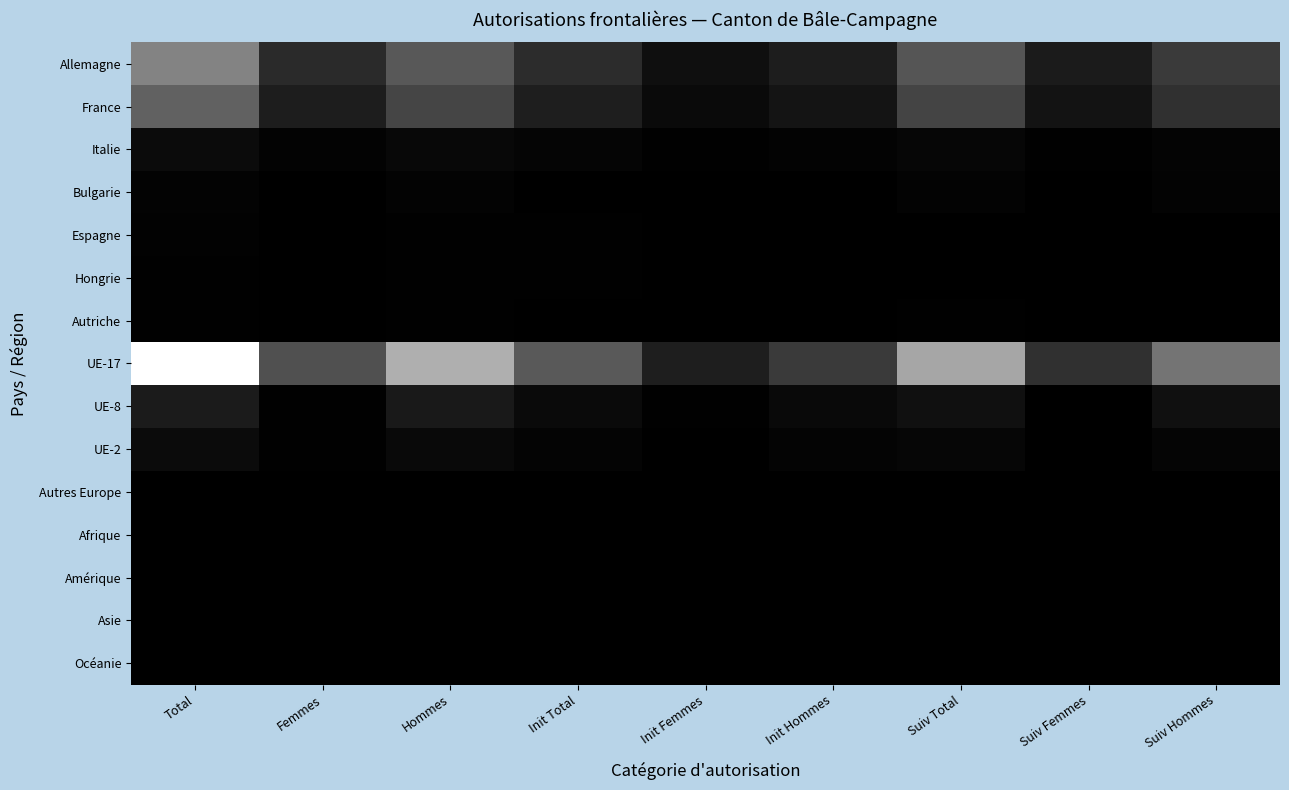

Reading right to left, what are all the values shown in this chart?

Allemagne: Suiv Hommes=443	Suiv Femmes=204	Suiv Total=647	Init Hommes=224	Init Femmes=119	Init Total=343	Hommes=667	Femmes=323	Total=990
France: Suiv Hommes=368	Suiv Femmes=144	Suiv Total=512	Init Hommes=153	Init Femmes=77	Init Total=230	Hommes=521	Femmes=221	Total=742
Italie: Suiv Hommes=36	Suiv Femmes=11	Suiv Total=47	Init Hommes=29	Init Femmes=14	Init Total=43	Hommes=65	Femmes=25	Total=90
Bulgarie: Suiv Hommes=23	Suiv Femmes=1	Suiv Total=24	Init Hommes=4	Init Femmes=2	Init Total=6	Hommes=27	Femmes=3	Total=30
Espagne: Suiv Hommes=6	Suiv Femmes=1	Suiv Total=7	Init Hommes=7	Init Femmes=4	Init Total=11	Hommes=13	Femmes=5	Total=18
Hongrie: Suiv Hommes=7	Suiv Femmes=0	Suiv Total=7	Init Hommes=5	Init Femmes=3	Init Total=8	Hommes=12	Femmes=3	Total=15
Autriche: Suiv Hommes=5	Suiv Femmes=3	Suiv Total=8	Init Hommes=3	Init Femmes=1	Init Total=4	Hommes=8	Femmes=4	Total=12
UE-17: Suiv Hommes=878	Suiv Femmes=375	Suiv Total=1253	Init Hommes=441	Init Femmes=232	Init Total=673	Hommes=1319	Femmes=607	Total=1926
UE-8: Suiv Hommes=122	Suiv Femmes=3	Suiv Total=125	Init Hommes=69	Init Femmes=12	Init Total=81	Hommes=191	Femmes=15	Total=206
UE-2: Suiv Hommes=39	Suiv Femmes=7	Suiv Total=46	Init Hommes=33	Init Femmes=4	Init Total=37	Hommes=72	Femmes=11	Total=83
Autres Europe: Suiv Hommes=4	Suiv Femmes=1	Suiv Total=5	Init Hommes=1	Init Femmes=1	Init Total=2	Hommes=5	Femmes=2	Total=7
Afrique: Suiv Hommes=0	Suiv Femmes=0	Suiv Total=0	Init Hommes=1	Init Femmes=0	Init Total=1	Hommes=1	Femmes=0	Total=1
Amérique: Suiv Hommes=2	Suiv Femmes=1	Suiv Total=3	Init Hommes=1	Init Femmes=0	Init Total=1	Hommes=3	Femmes=1	Total=4
Asie: Suiv Hommes=0	Suiv Femmes=1	Suiv Total=1	Init Hommes=1	Init Femmes=1	Init Total=2	Hommes=1	Femmes=2	Total=3
Océanie: Suiv Hommes=1	Suiv Femmes=0	Suiv Total=1	Init Hommes=0	Init Femmes=0	Init Total=0	Hommes=1	Femmes=0	Total=1